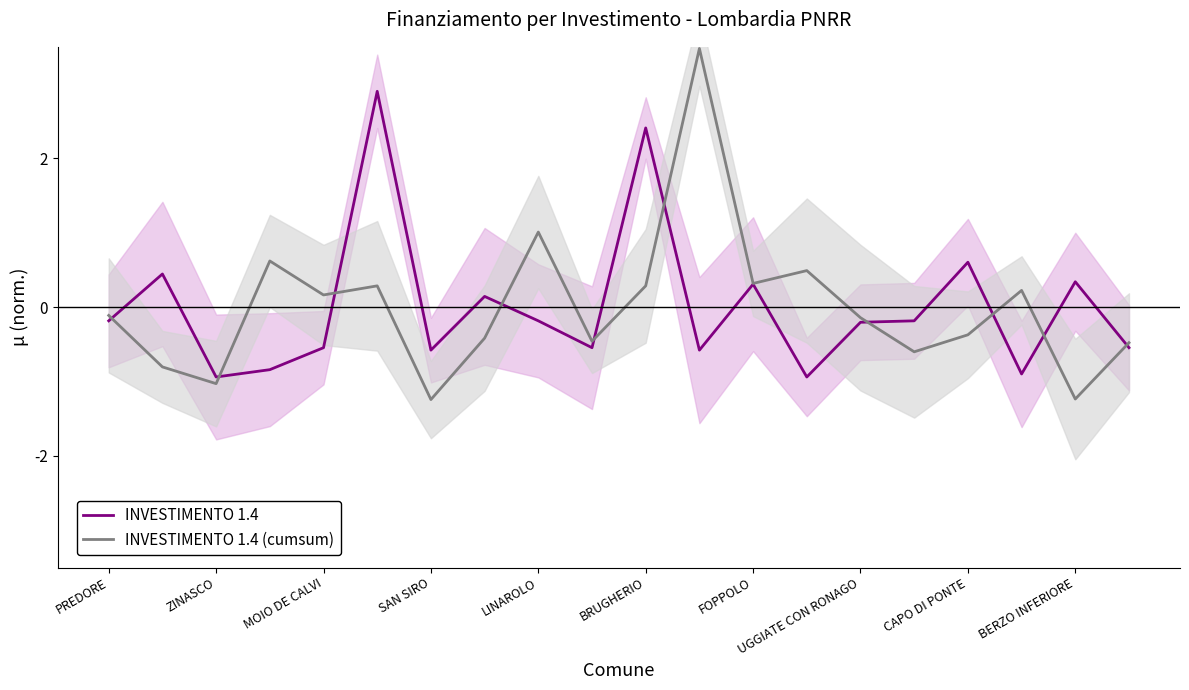

How many intersections are there between INVESTIMENTO 1.4 and INVESTIMENTO 1.4 (cumsum)?

10